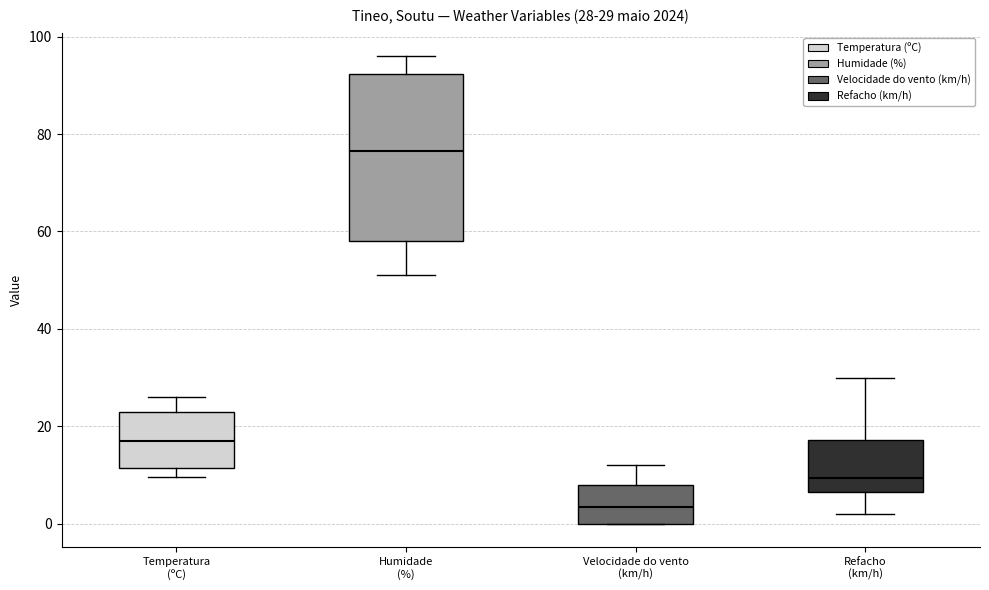

Which box is the tallest, from its lower edge to its upper edge?

Humidade (%)